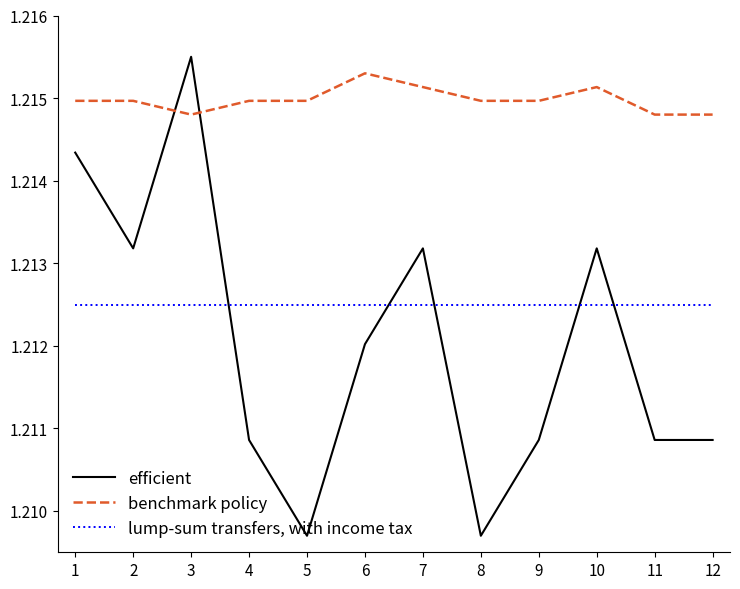

True or false: benchmark policy and lump-sum transfers, with income tax cross at least once.

False